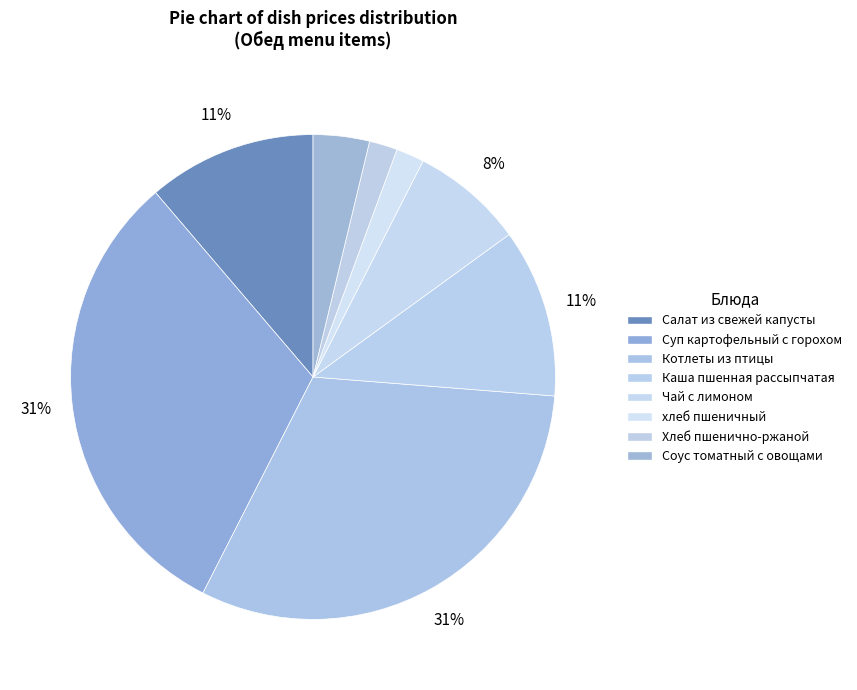

How many segments does this pie chart have?

8